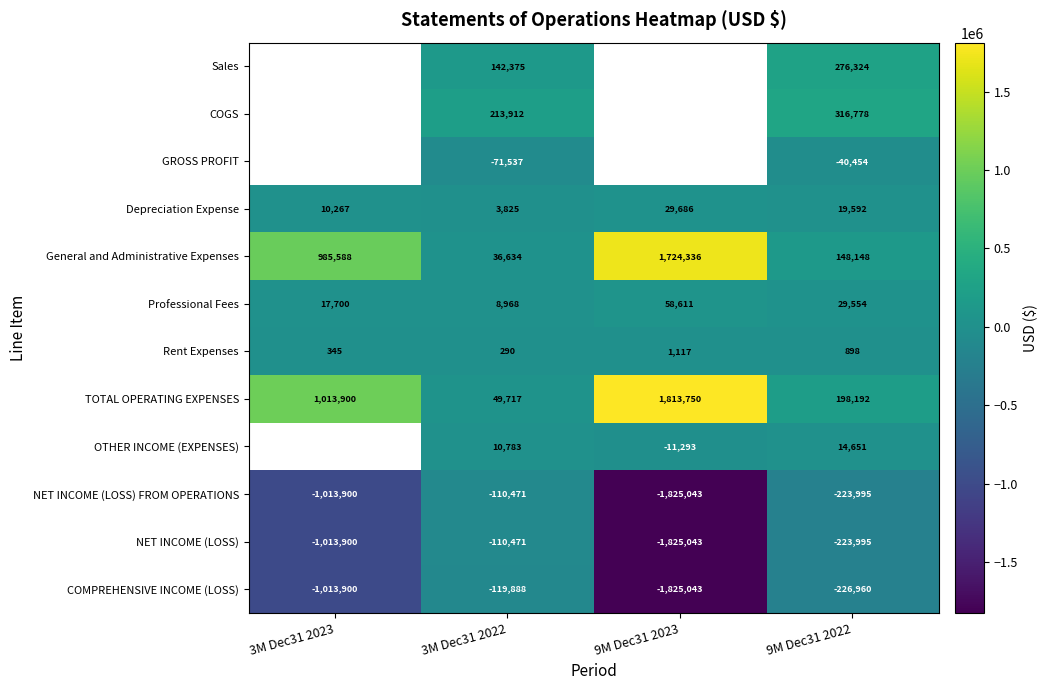

Which has a higher value, 3M Dec31 2022 or 9M Dec31 2023?

9M Dec31 2023